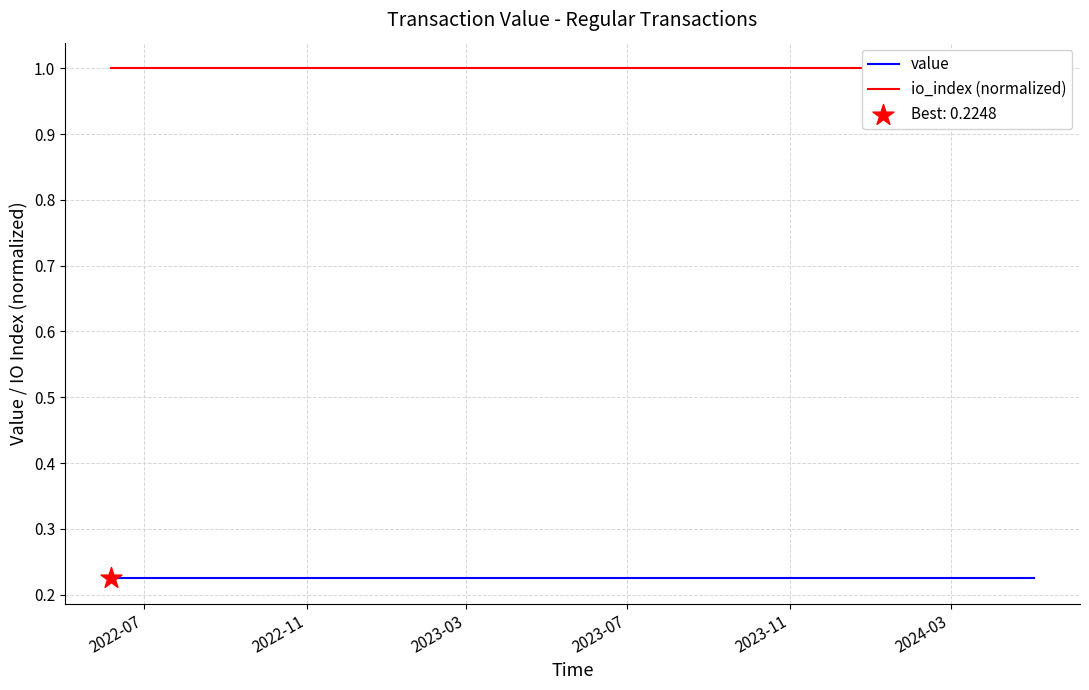

At which category is the sum across all series the highest?

2022-07